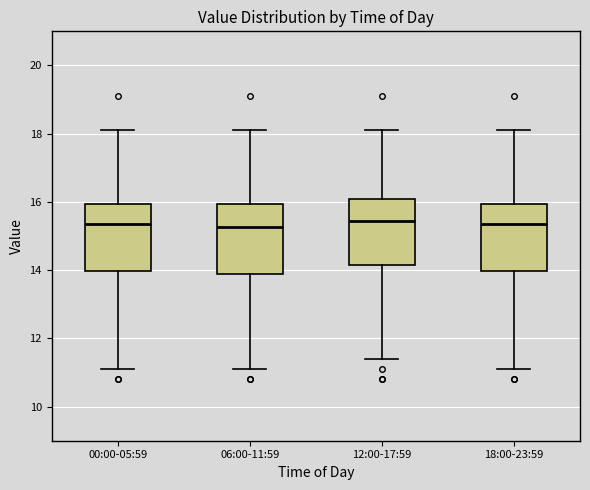

Reading left to right, read every box against the y-axis: the position of its median line, the range the box covers, and the ends of its whiskers. The values are not printed on the chart, so give them approximately, as read against the axis.

00:00-05:59: median 15.4, box 14.0 to 16.0, whiskers 11.2 to 18.2
06:00-11:59: median 15.2, box 14.0 to 16.0, whiskers 11.2 to 18.2
12:00-17:59: median 15.4, box 14.2 to 16.2, whiskers 11.4 to 18.2
18:00-23:59: median 15.4, box 14.0 to 16.0, whiskers 11.2 to 18.2